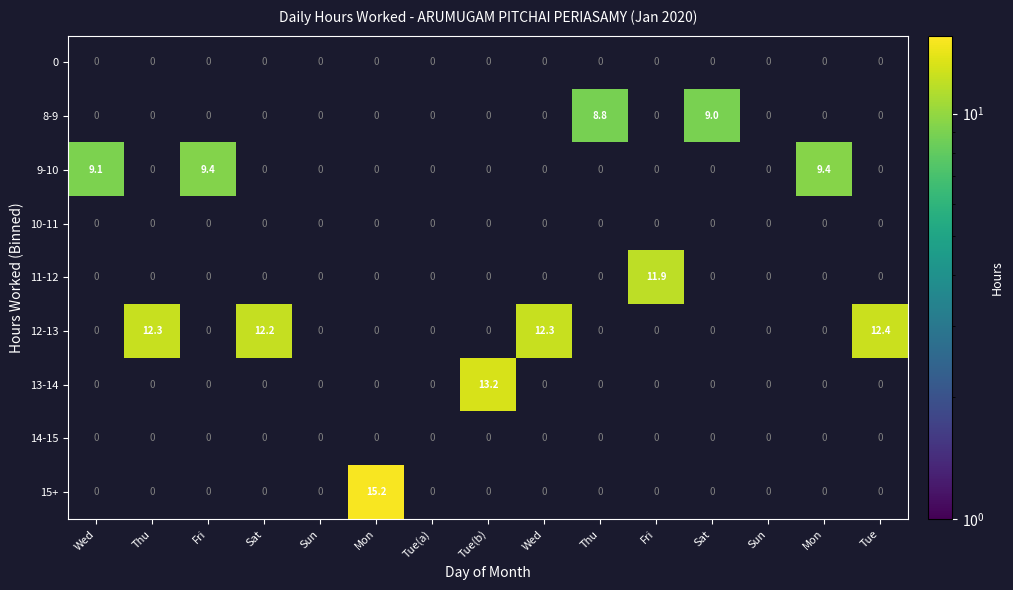

Which has a higher value, Fri or Mon?

Fri